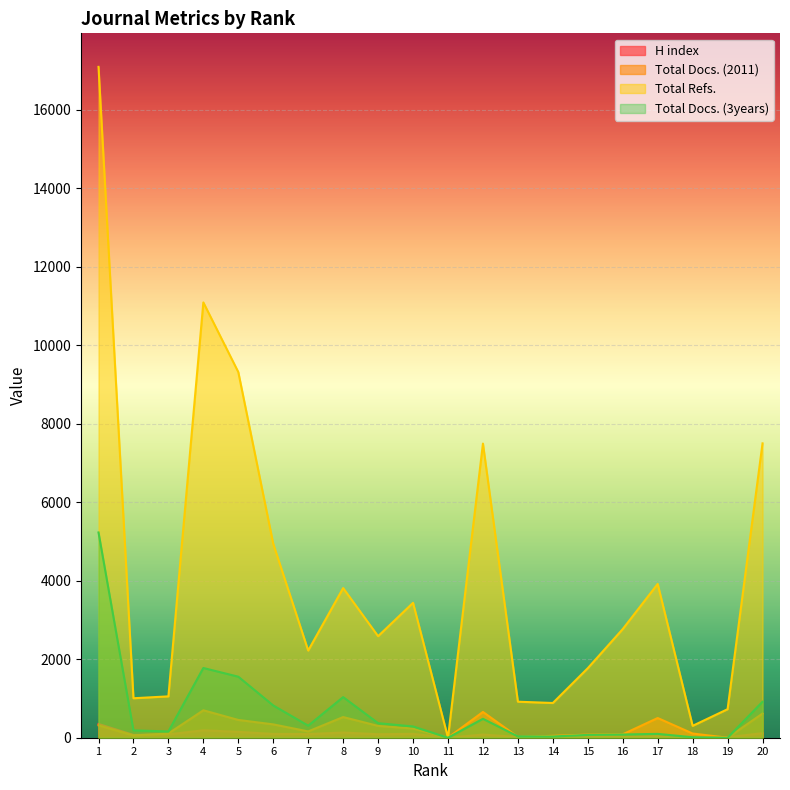

Does the chart display data point markers on the line(s)?

No